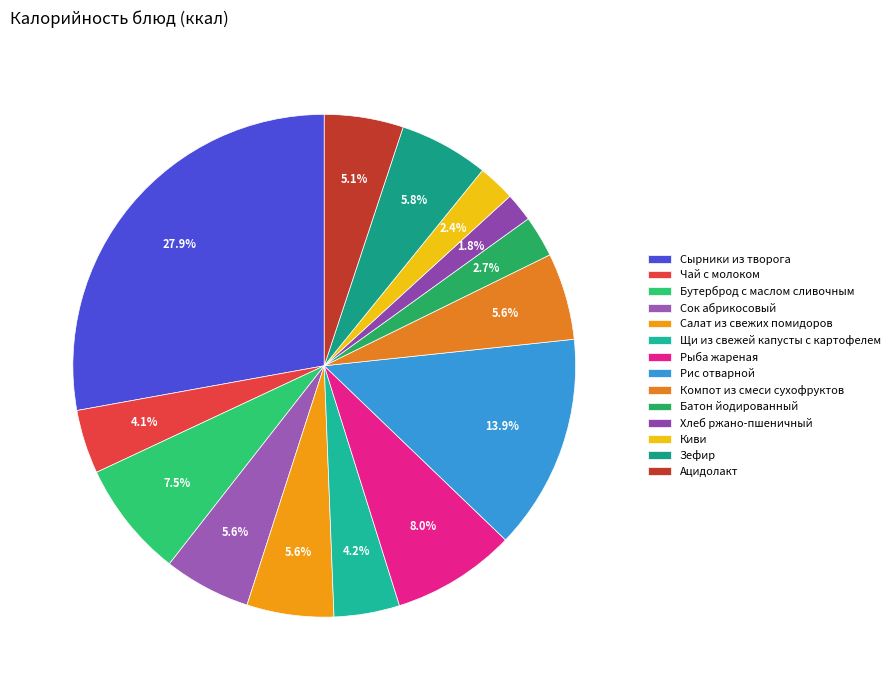

How many segments does this pie chart have?

14